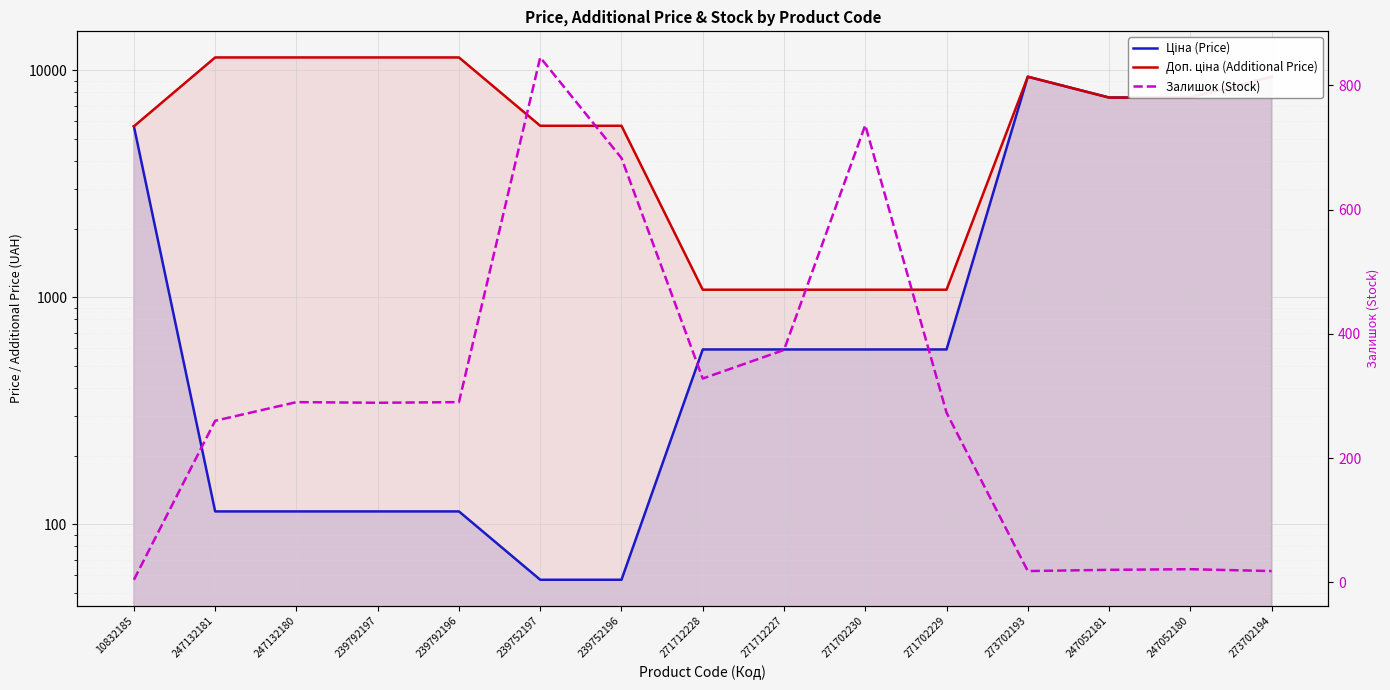

What is the label of the 7th point from the left?

239752196